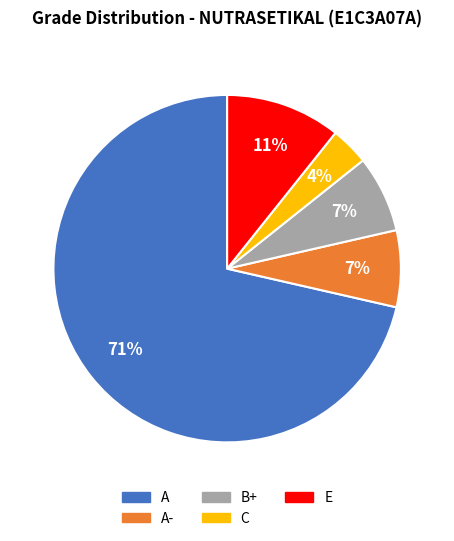

To the nearest percent, what is the average slice percentage?

20%